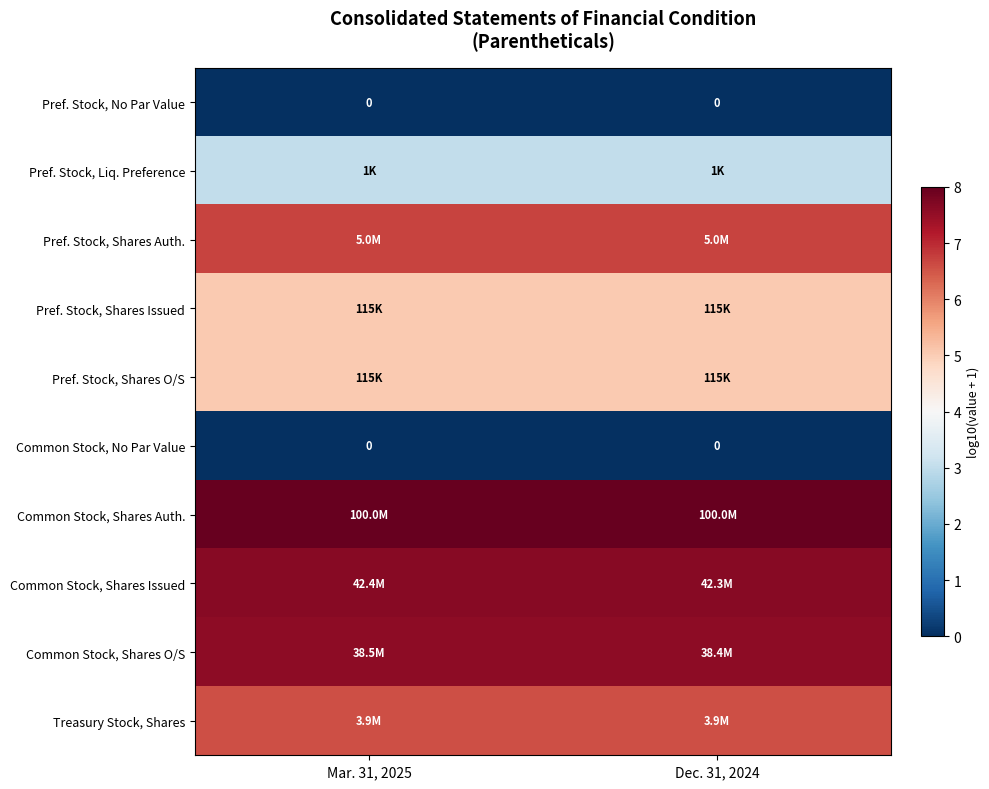

The value of Pref. Stock, Shares O/S at Mar. 31, 2025 is 5.1. True or false?

True